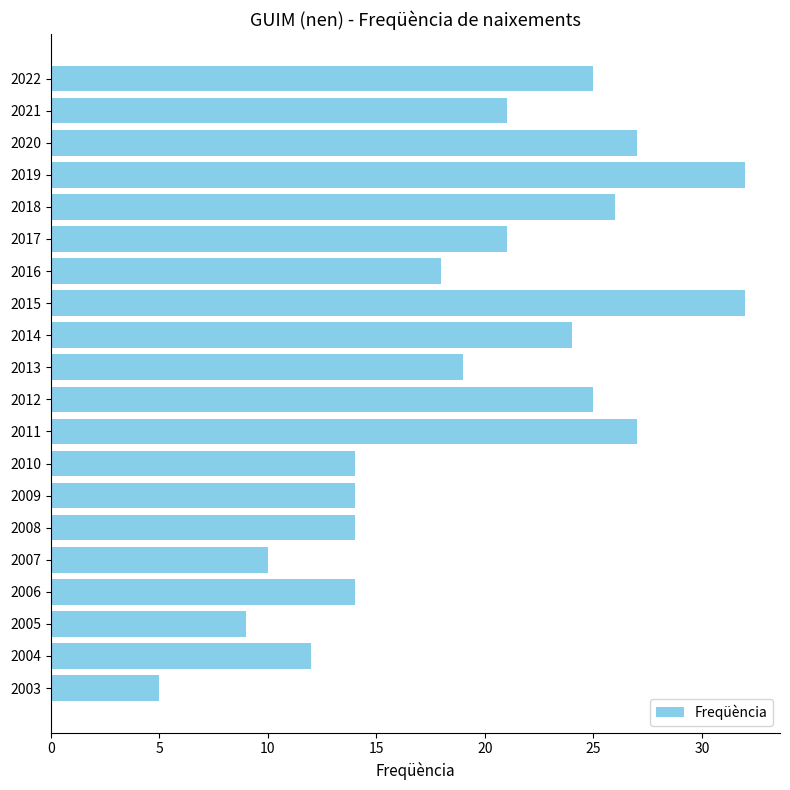

Are the bars grouped side by side (vs. stacked)?

No